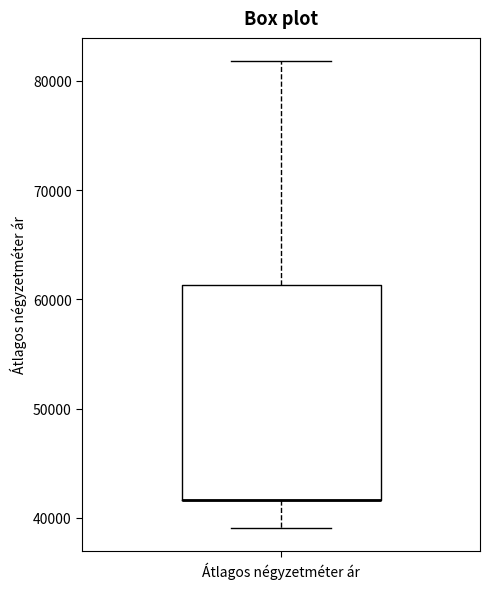

Transcribe this box plot: give where the median line is, the range the box spans, and where the two whiskers end, as read against the y-axis. The values are not printed on the chart, so give them approximately, as read against the axis.

median 42000 (drawn on the box's lower edge), box 42000 to 61000, whiskers 39000 to 82000